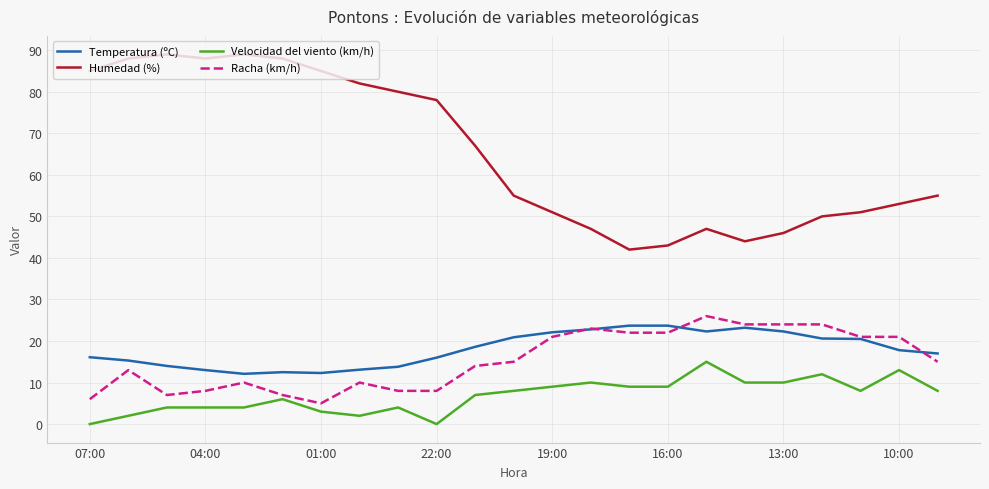

Which series has the widest spread of values?

Humedad (%)